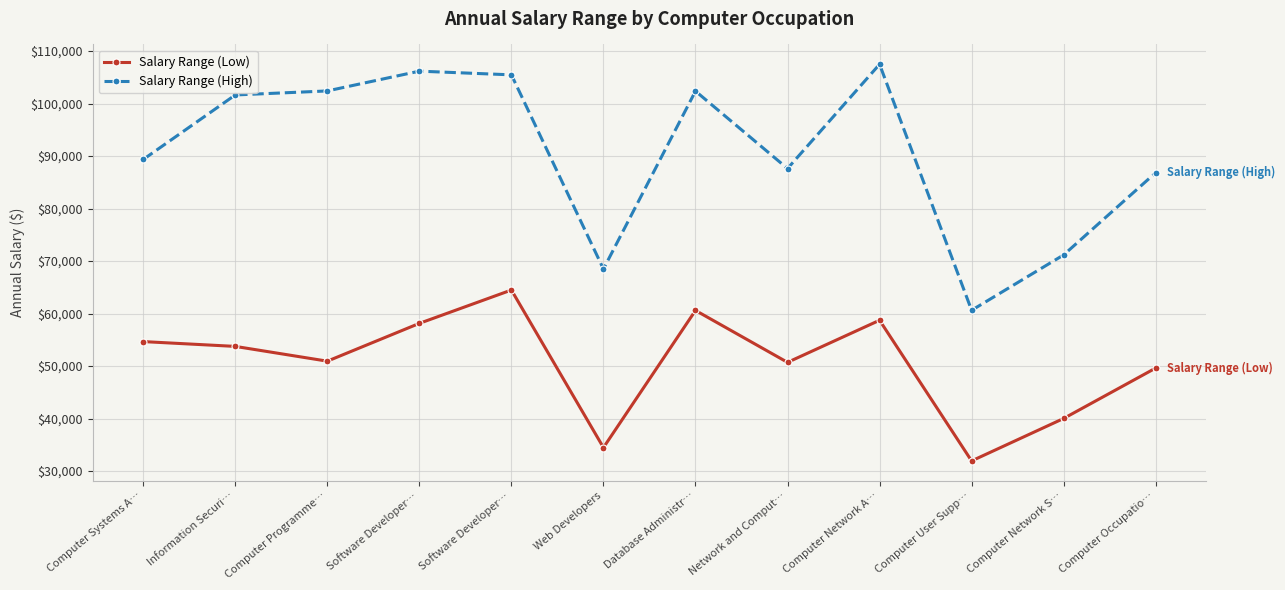

How many lines are shown in the chart?

2